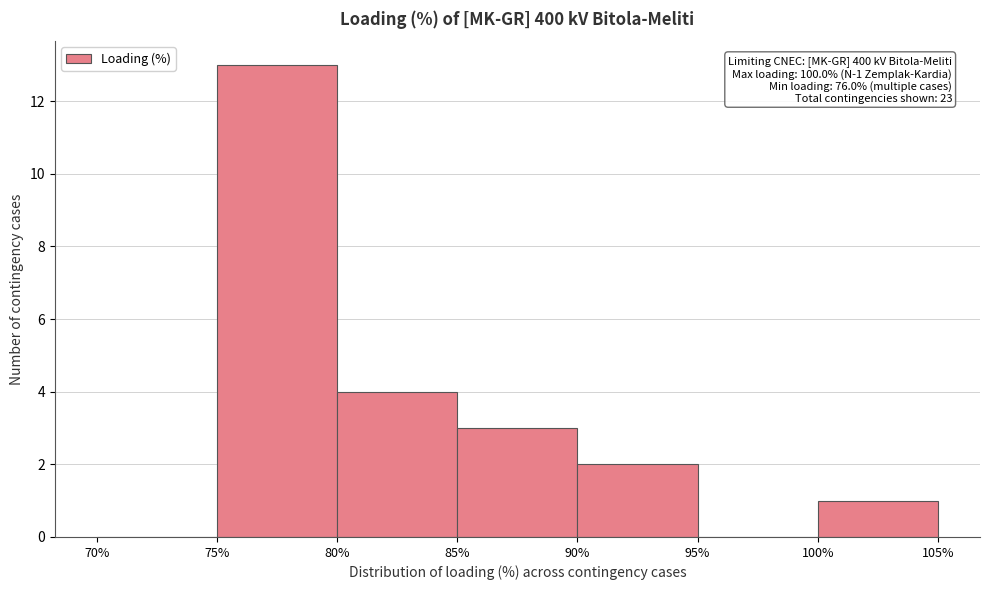

Over which range of the x-axis is the bar tallest?

75% to 80%